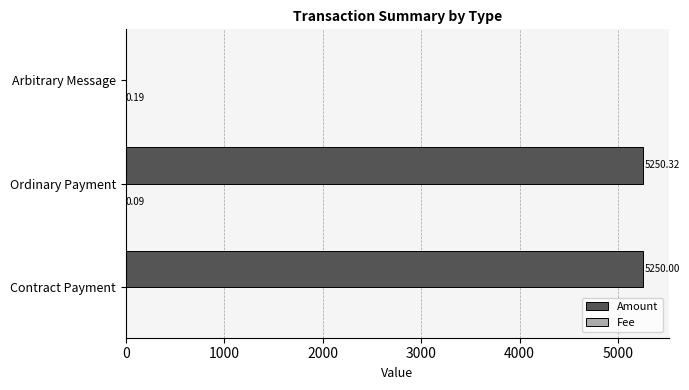

What is the sum of all Amount values?

10500.3